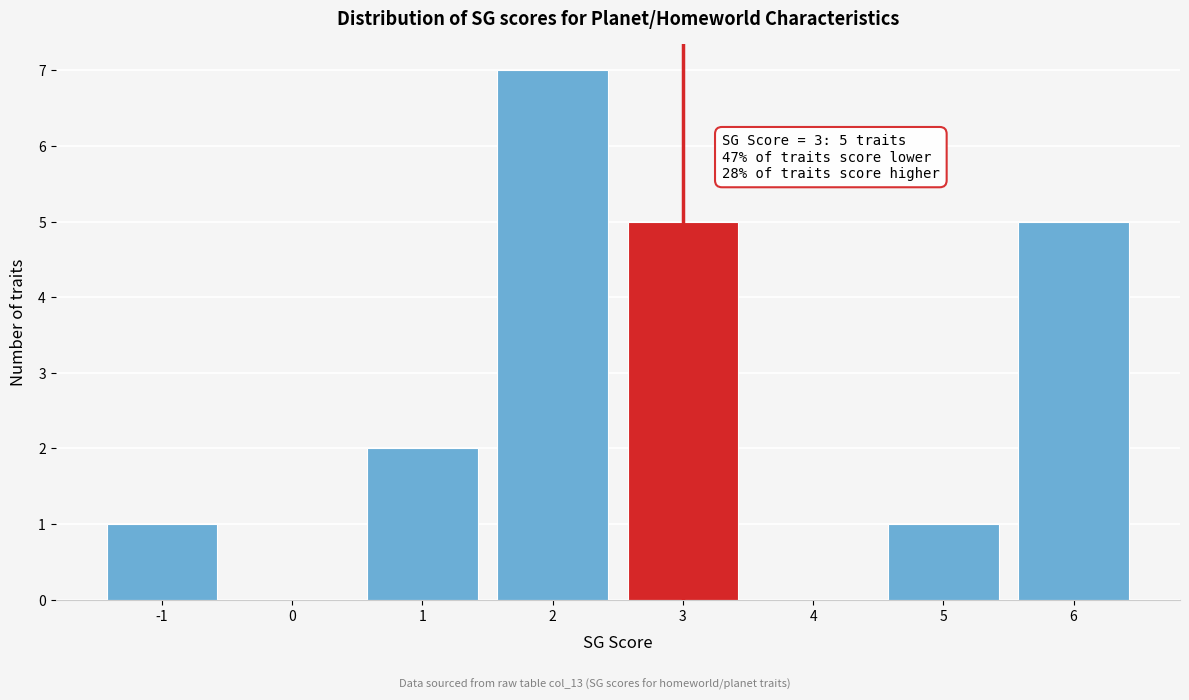

Over which range of the x-axis is the bar tallest?

1.5 to 2.5